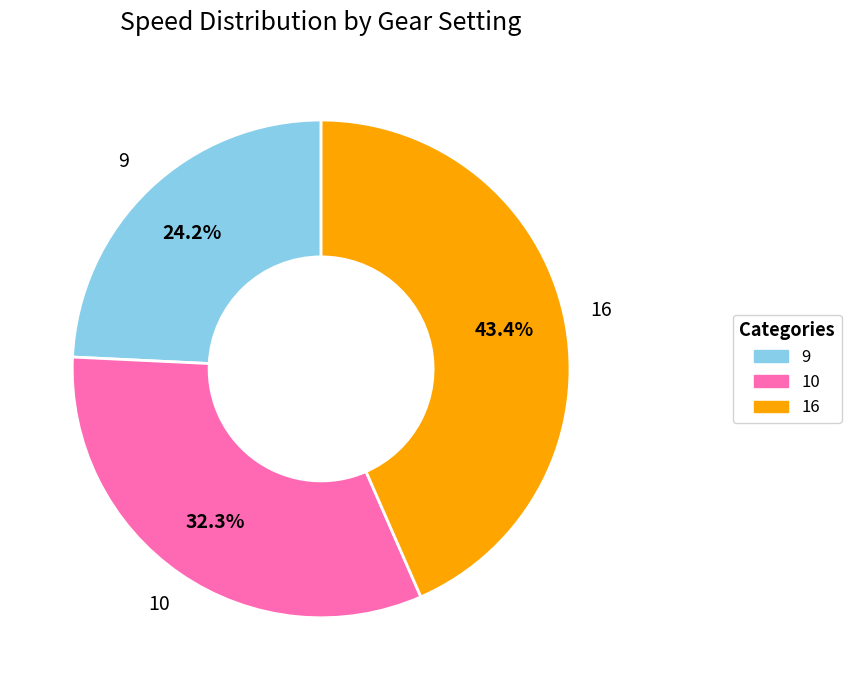

To the nearest percent, what is the average slice percentage?

33%